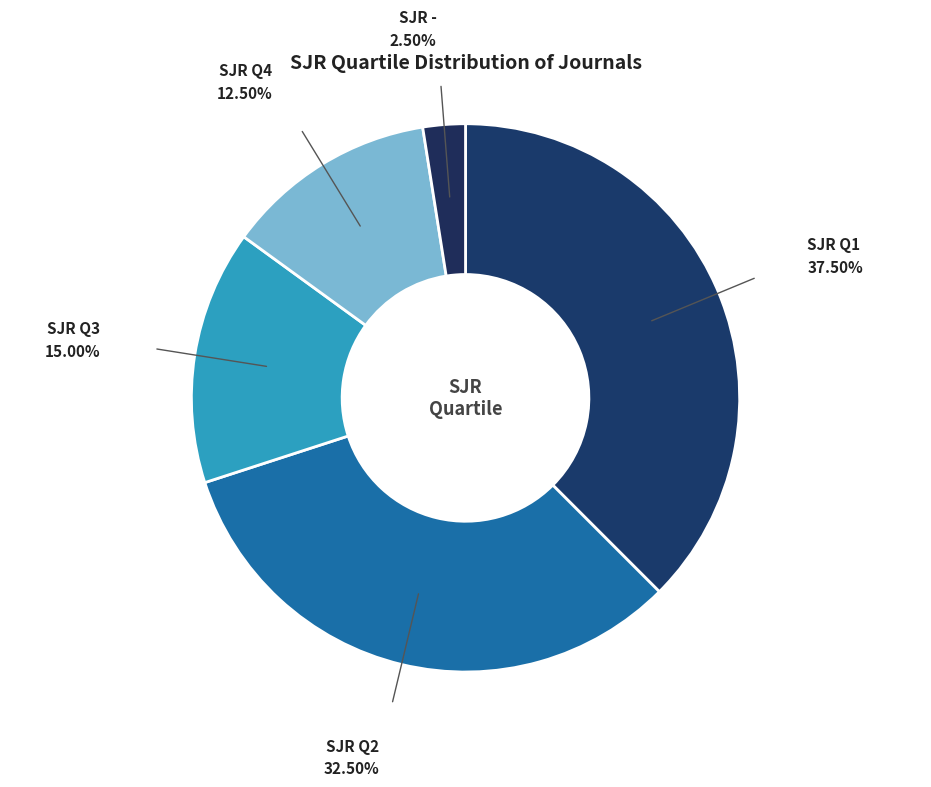

What is the smallest slice in the pie chart?

-